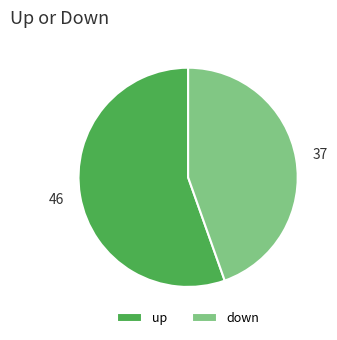

Which has a higher value, up or down?

up